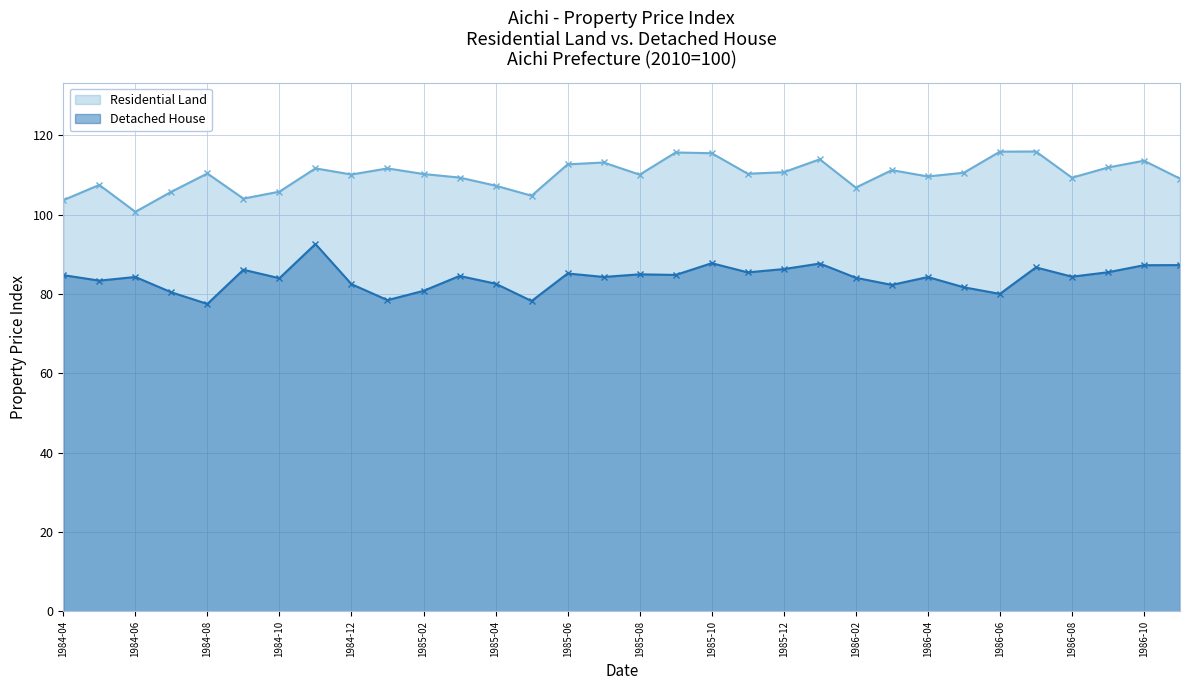

How many series are shown in this chart?

2